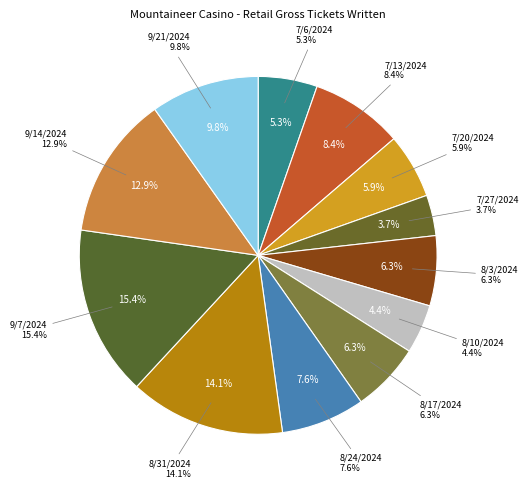

Which slice is the smallest?

7/27/2024